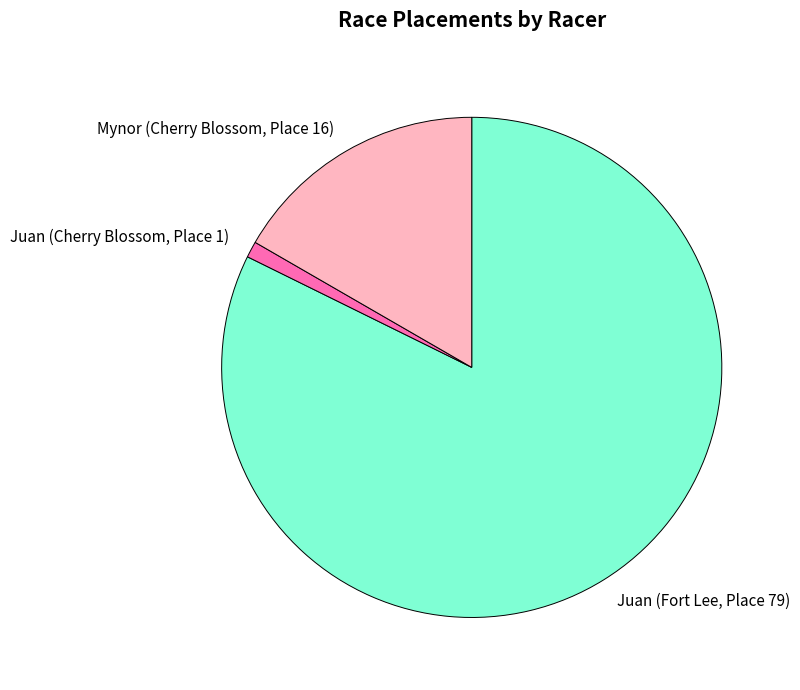

Which slice is the smallest?

Juan (Cherry Blossom, Place 1)